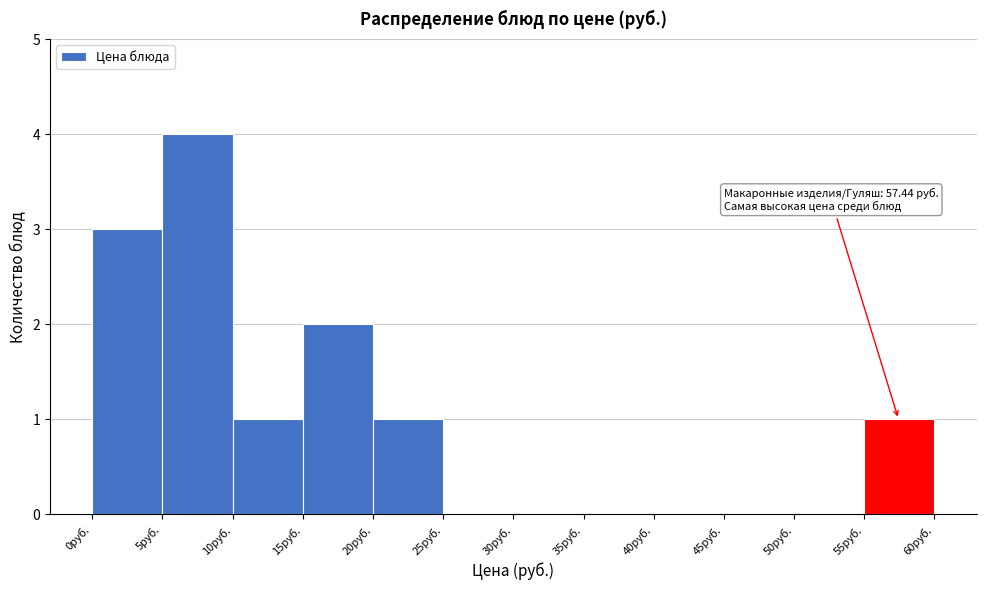

Over which range of the x-axis is the bar tallest?

5 to 10